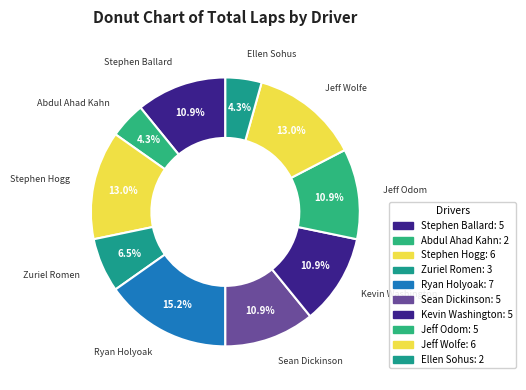

What is the smallest slice in the pie chart?

Abdul Ahad Kahn